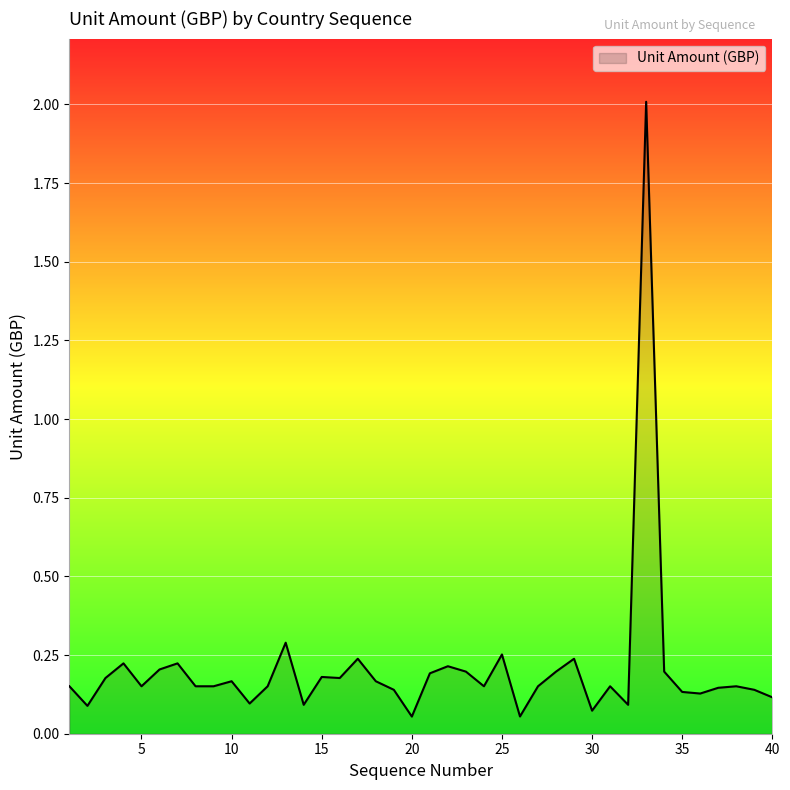

What is the difference between the maximum and minimum values?

2.0